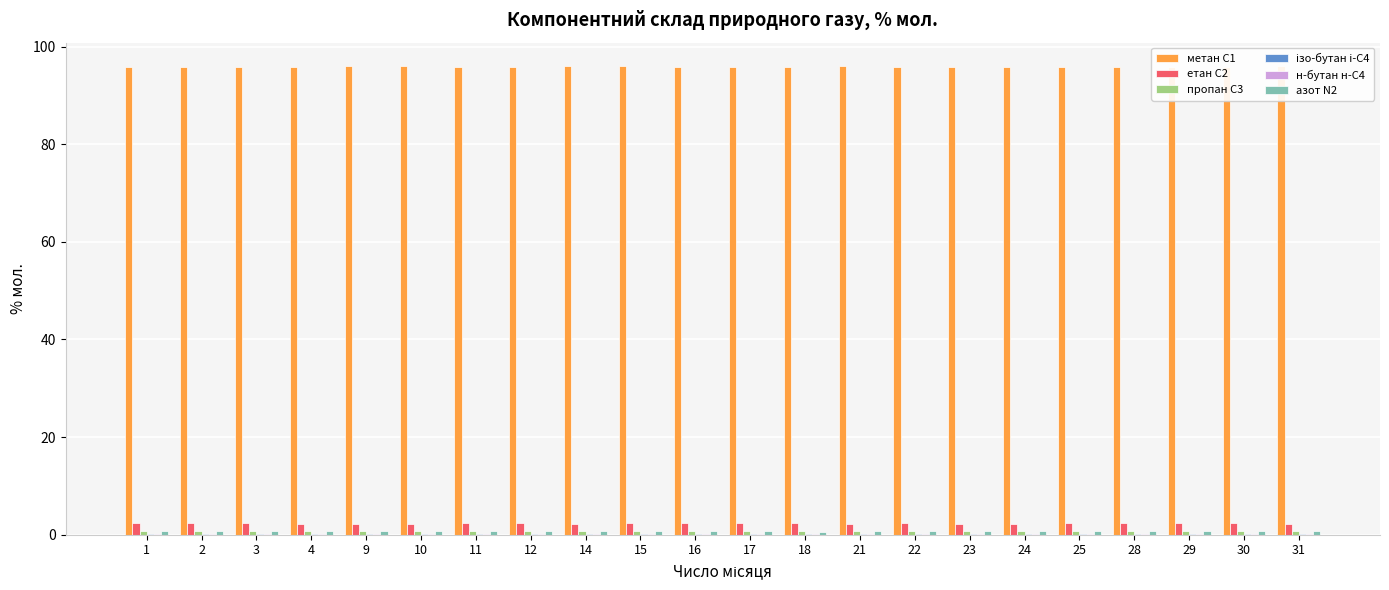

What is the greatest value displayed?

96.0